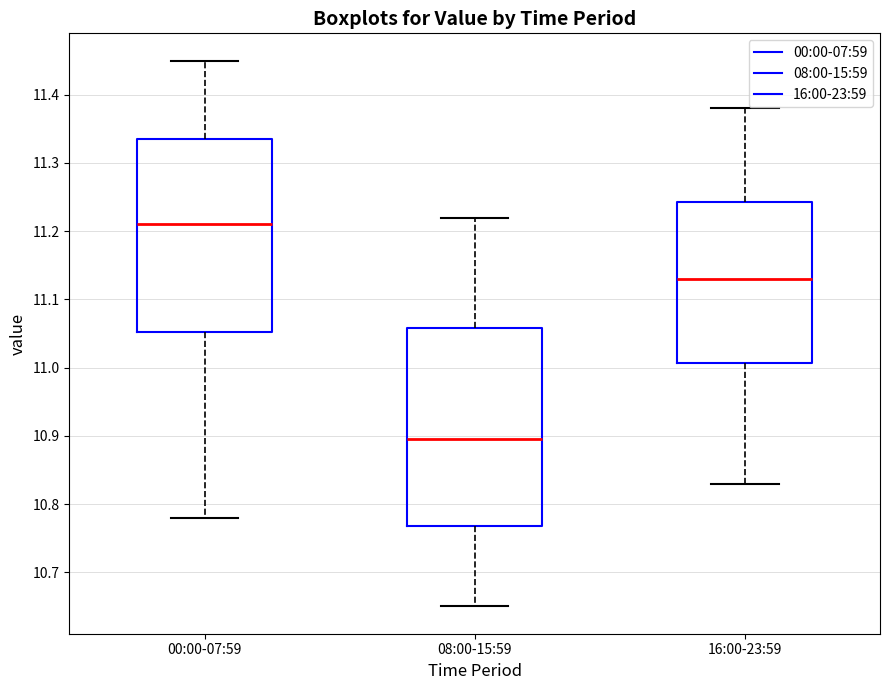

Reading left to right, read every box against the y-axis: the position of its median line, the range the box covers, and the ends of its whiskers. The values are not printed on the chart, so give them approximately, as read against the axis.

00:00-07:59: median 11.21, box 11.05 to 11.34, whiskers 10.78 to 11.45
08:00-15:59: median 10.90, box 10.77 to 11.06, whiskers 10.65 to 11.22
16:00-23:59: median 11.13, box 11.01 to 11.24, whiskers 10.83 to 11.38